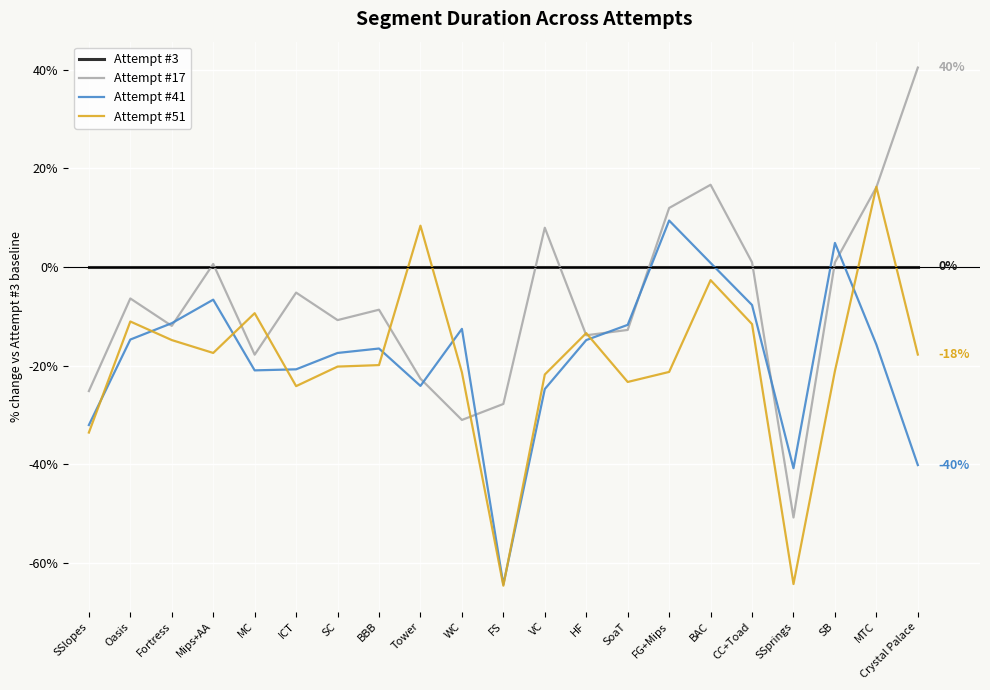

List the series in order of their peak value, lowest first.

Attempt #3, Attempt #41, Attempt #51, Attempt #17